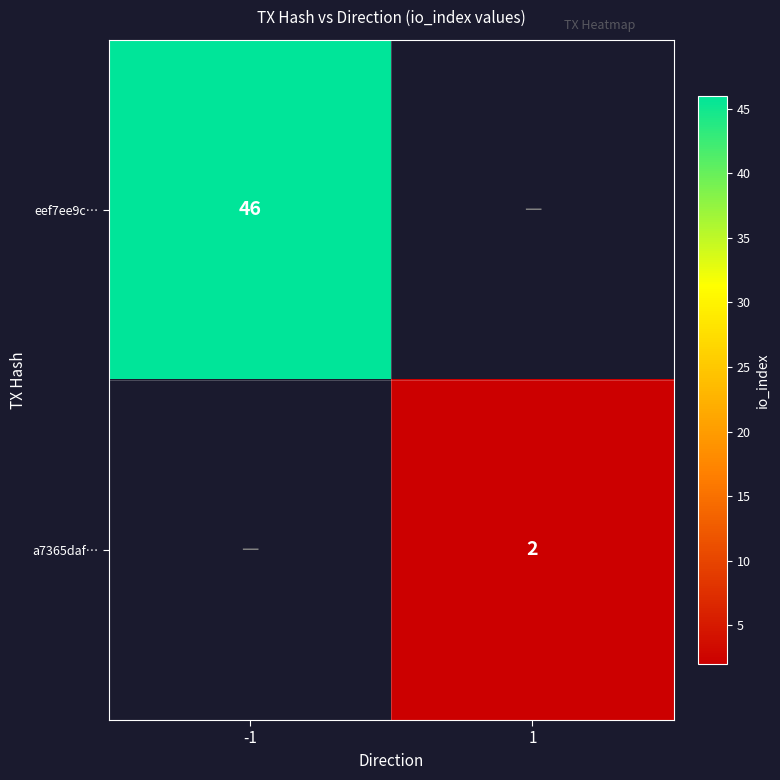

At which category does the chart reach its peak across all series?

-1